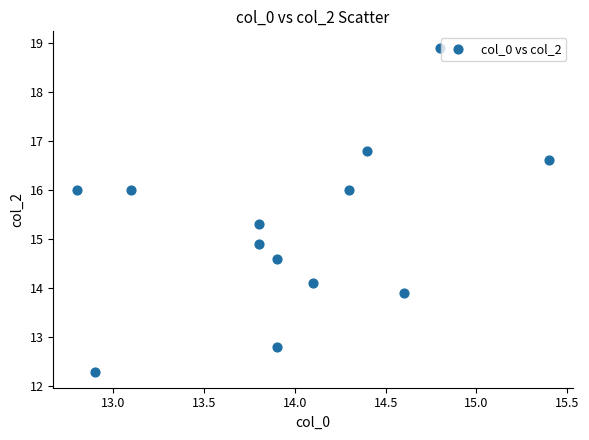

What is the range of Y values (max minus min)?

6.6